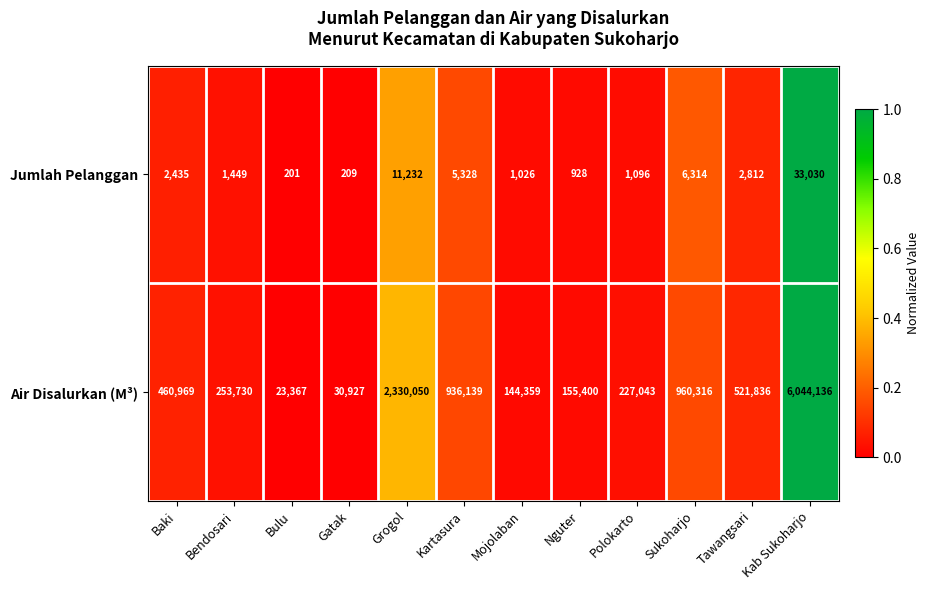

What is the difference between the maximum and second lowest values in the Jumlah Pelanggan series?

32821